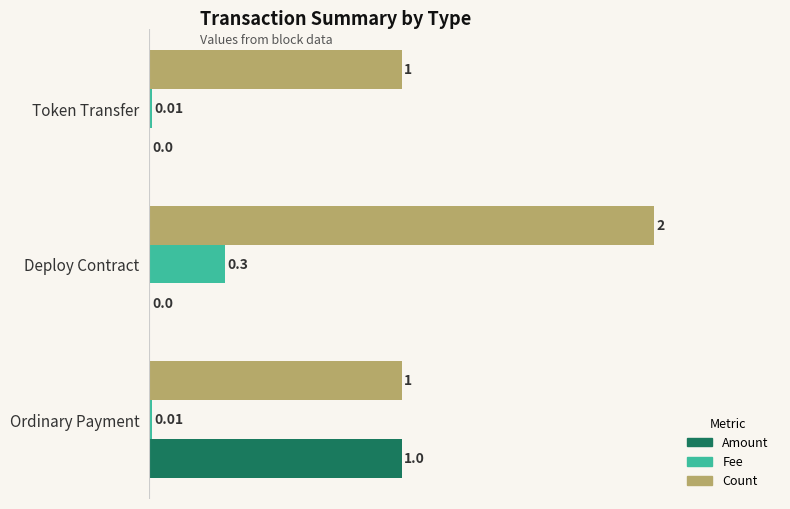

Between Token Transfer and Ordinary Payment, which series saw the biggest shift?

Amount